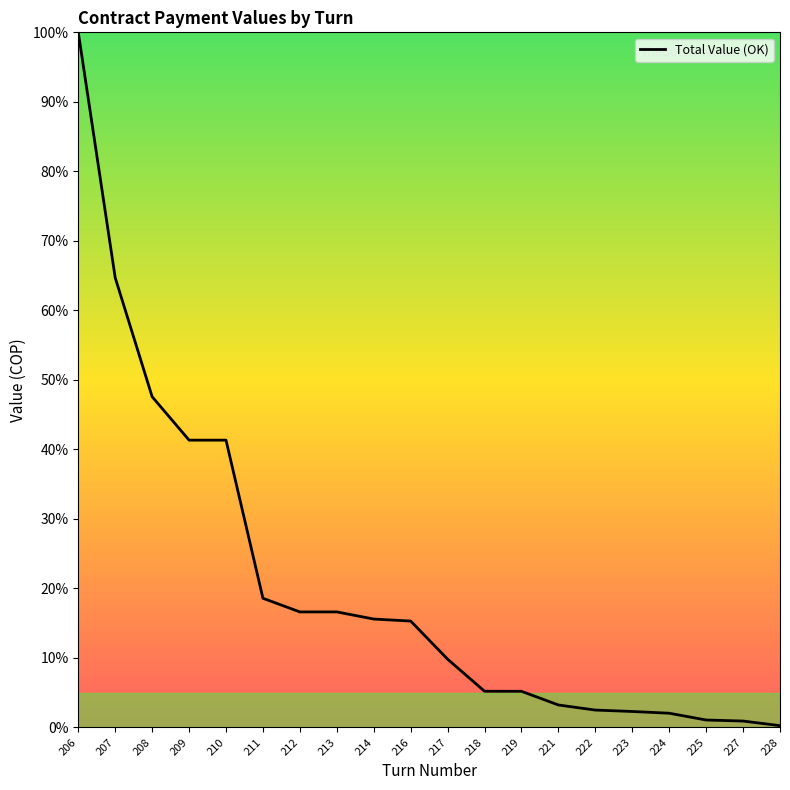

What is the change in value from 217 to 224?

-7.8